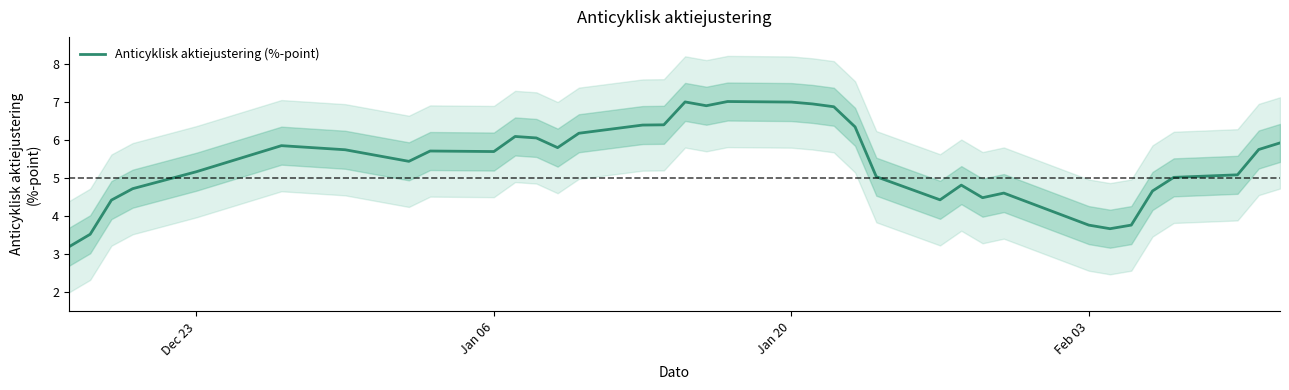

What is the sum of all values?

200.0